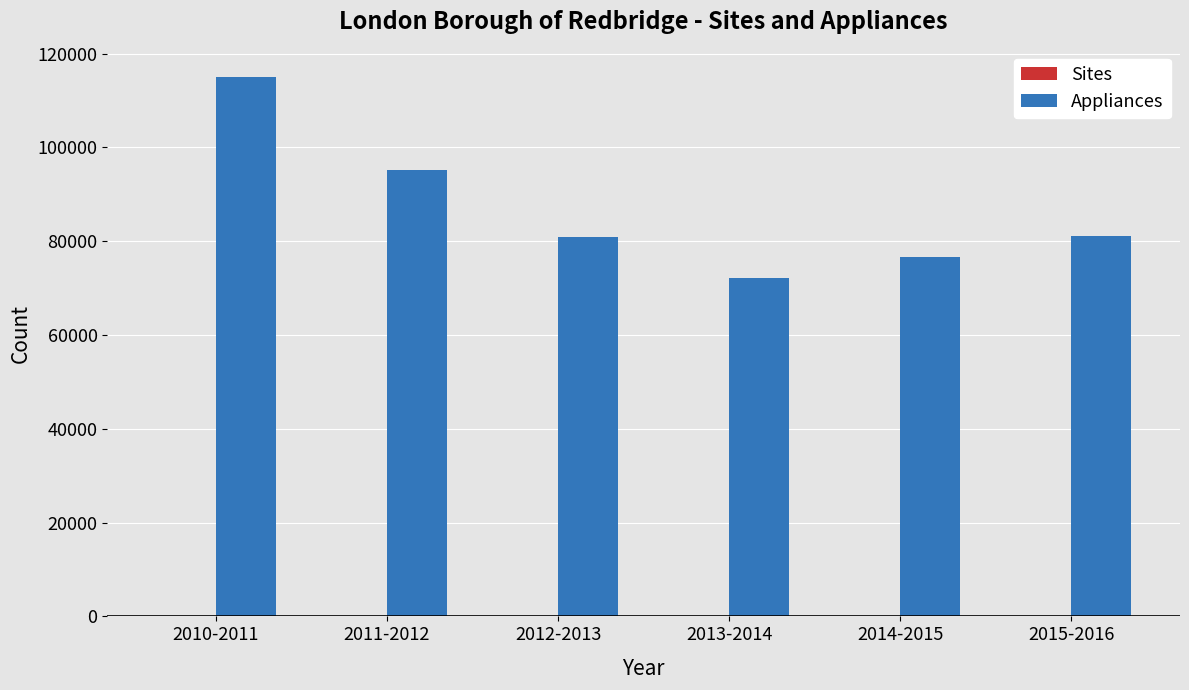

The value of Appliances at 2014-2015 is 76706. True or false?

True